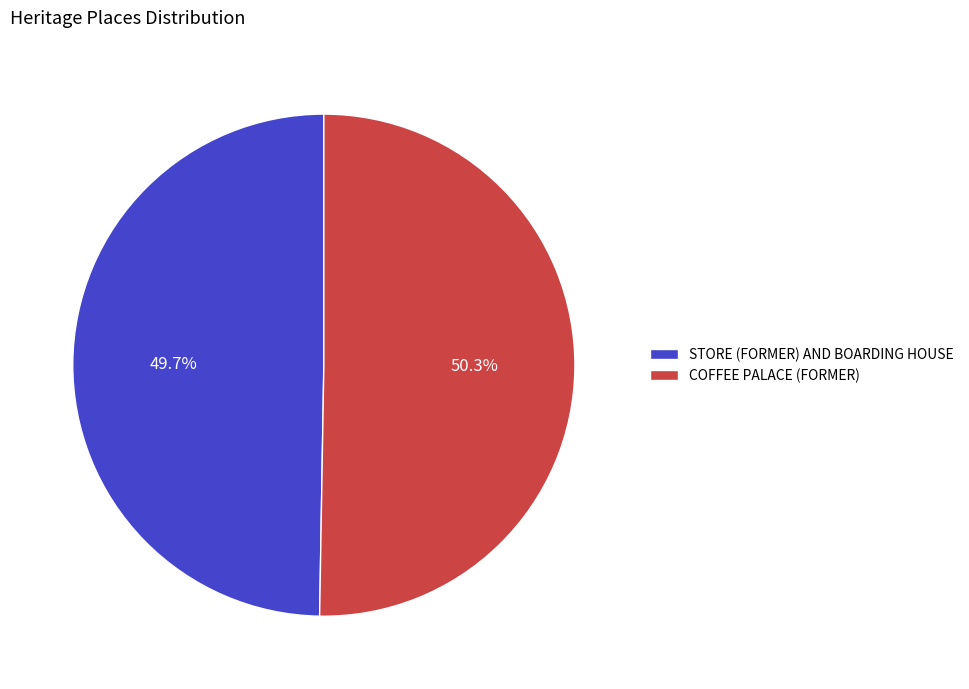

Which category has the smallest portion of the pie?

STORE (FORMER) AND BOARDING HOUSE